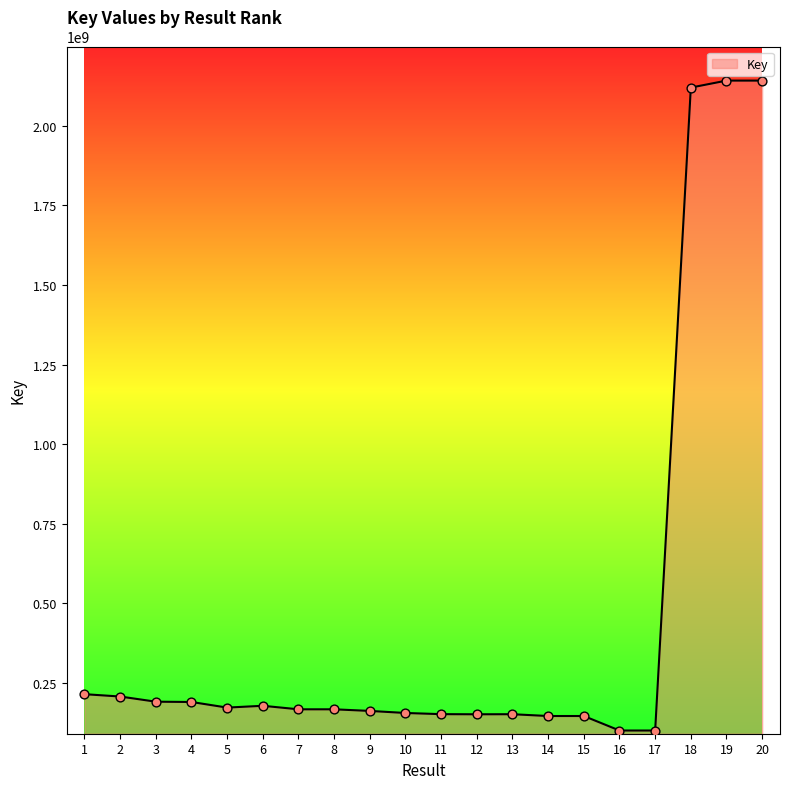

Approximately how many times larger is the value at 9 compared to 12?

1.1